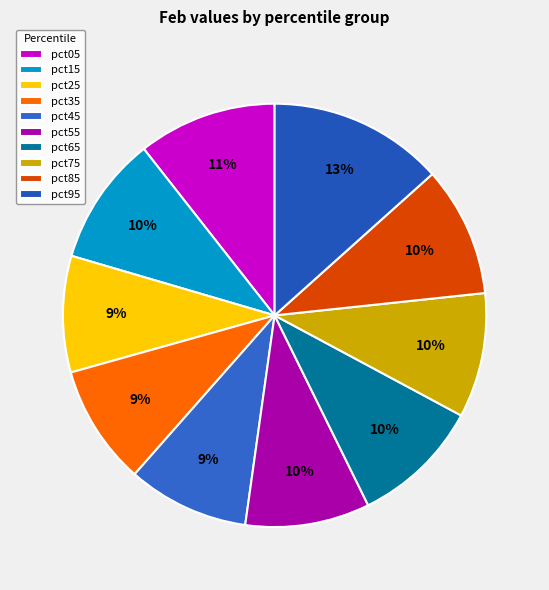

Is it true that pct95 is 13% of the pie?

True